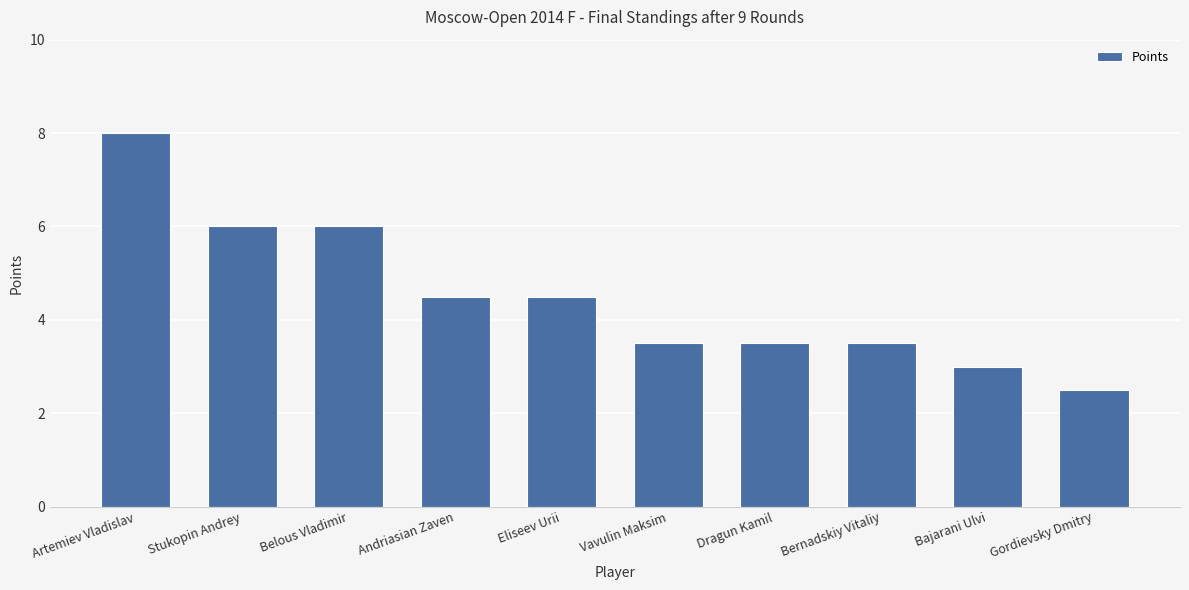

Is it true that the value at Artemiev Vladislav is 8.0?

True